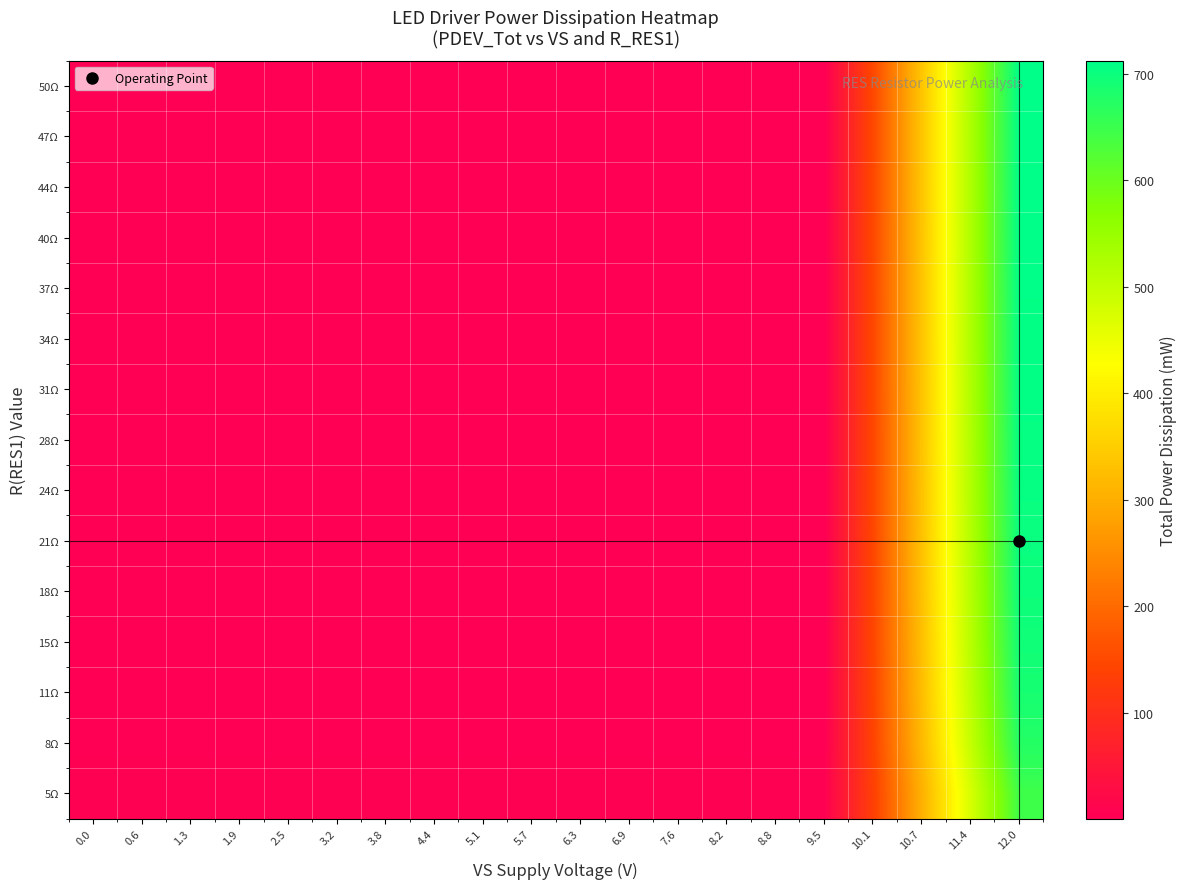

What is the total value across all series at 1.3?

18.8